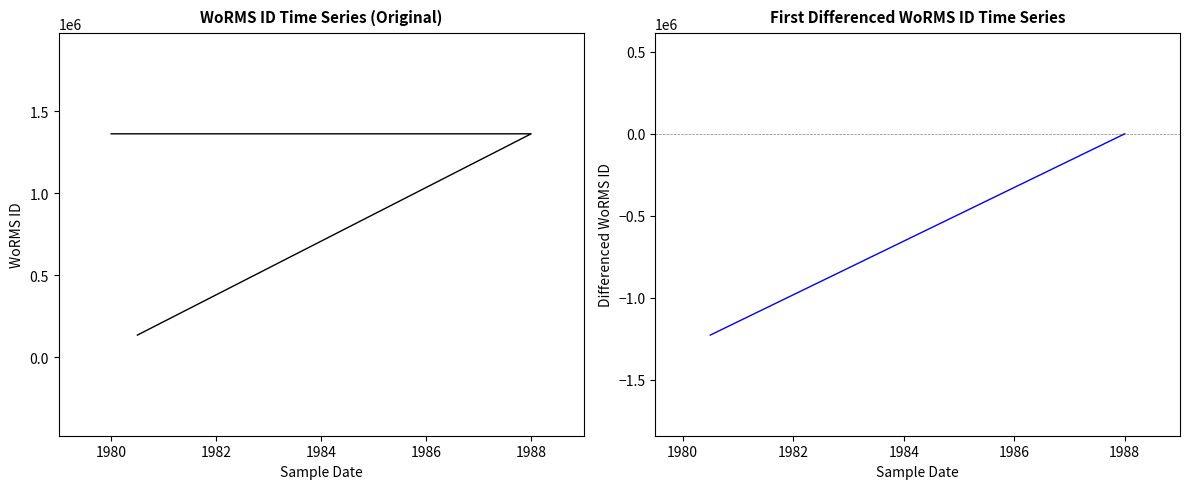

Rank the categories by value from lowest to highest.

07-07-1980, 07-07-1980, 30-05-1988